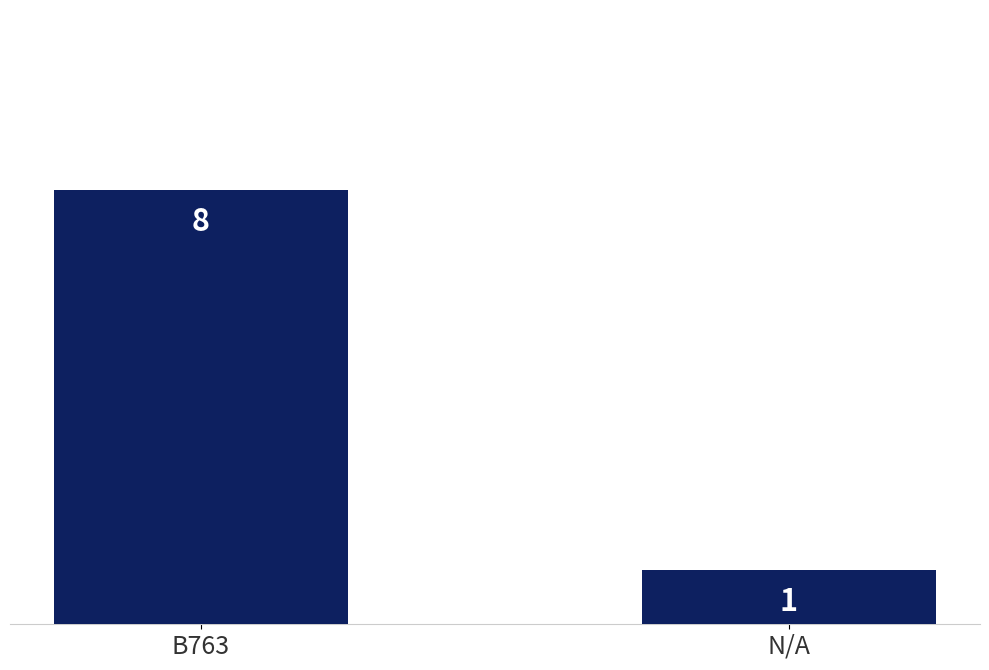

At which label is the value closest to 4?

N/A